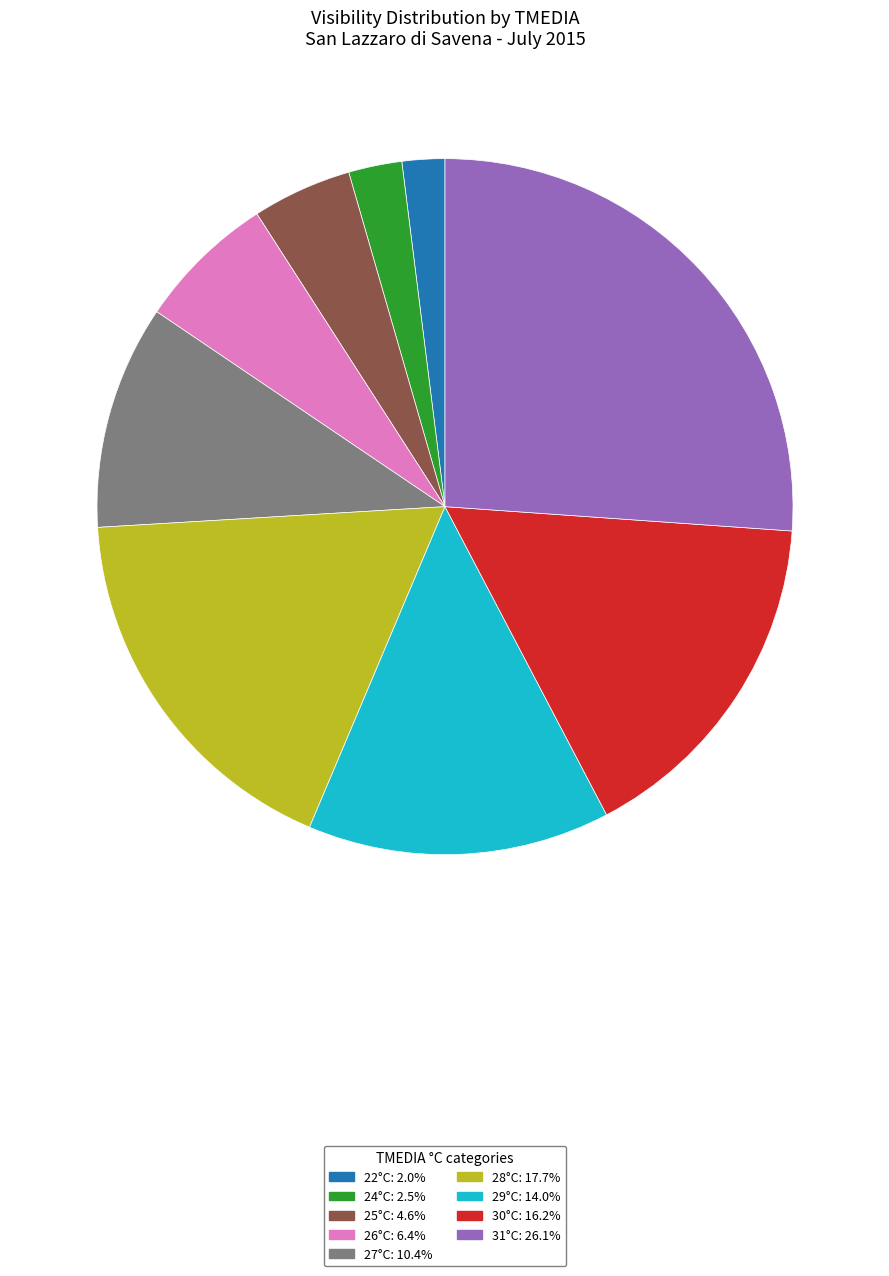

Does any single category account for the majority?

No